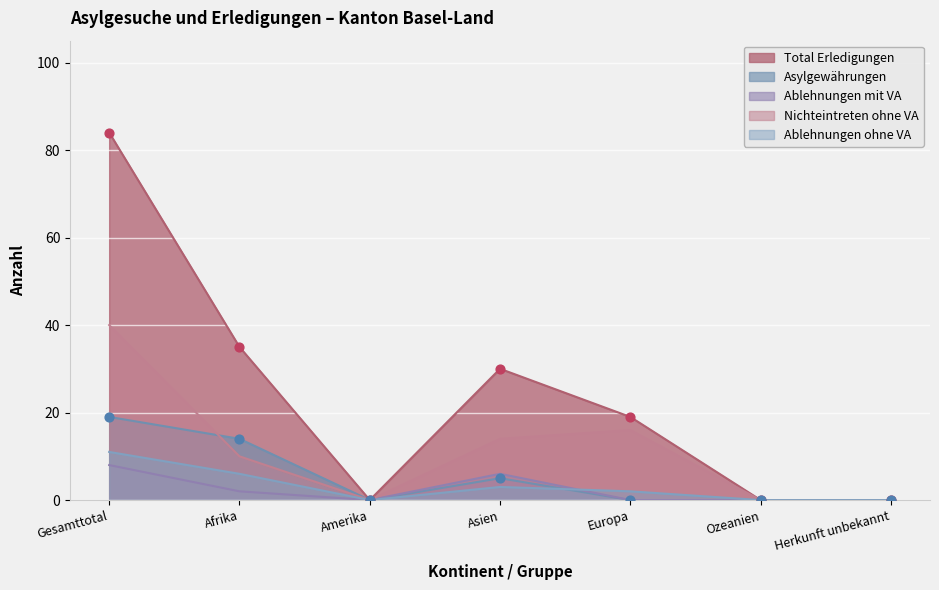

What are all the series names shown in the legend?

Total Erledigungen, Asylgewährungen, Ablehnungen mit VA, Nichteintreten ohne VA, Ablehnungen ohne VA